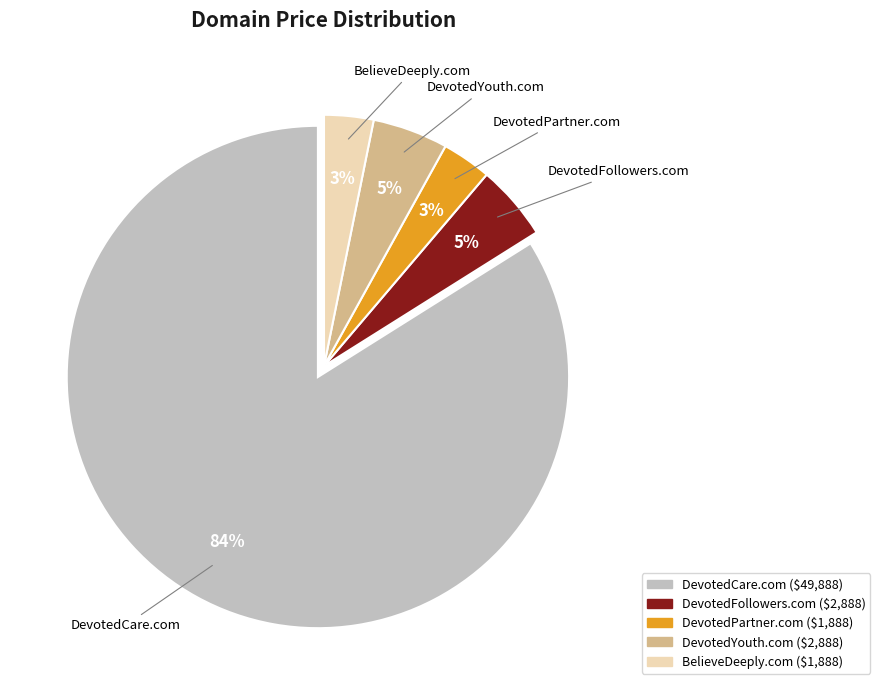

To the nearest percent, what is the difference between the BelieveDeeply.com and DevotedFollowers.com slice percentages?

2%